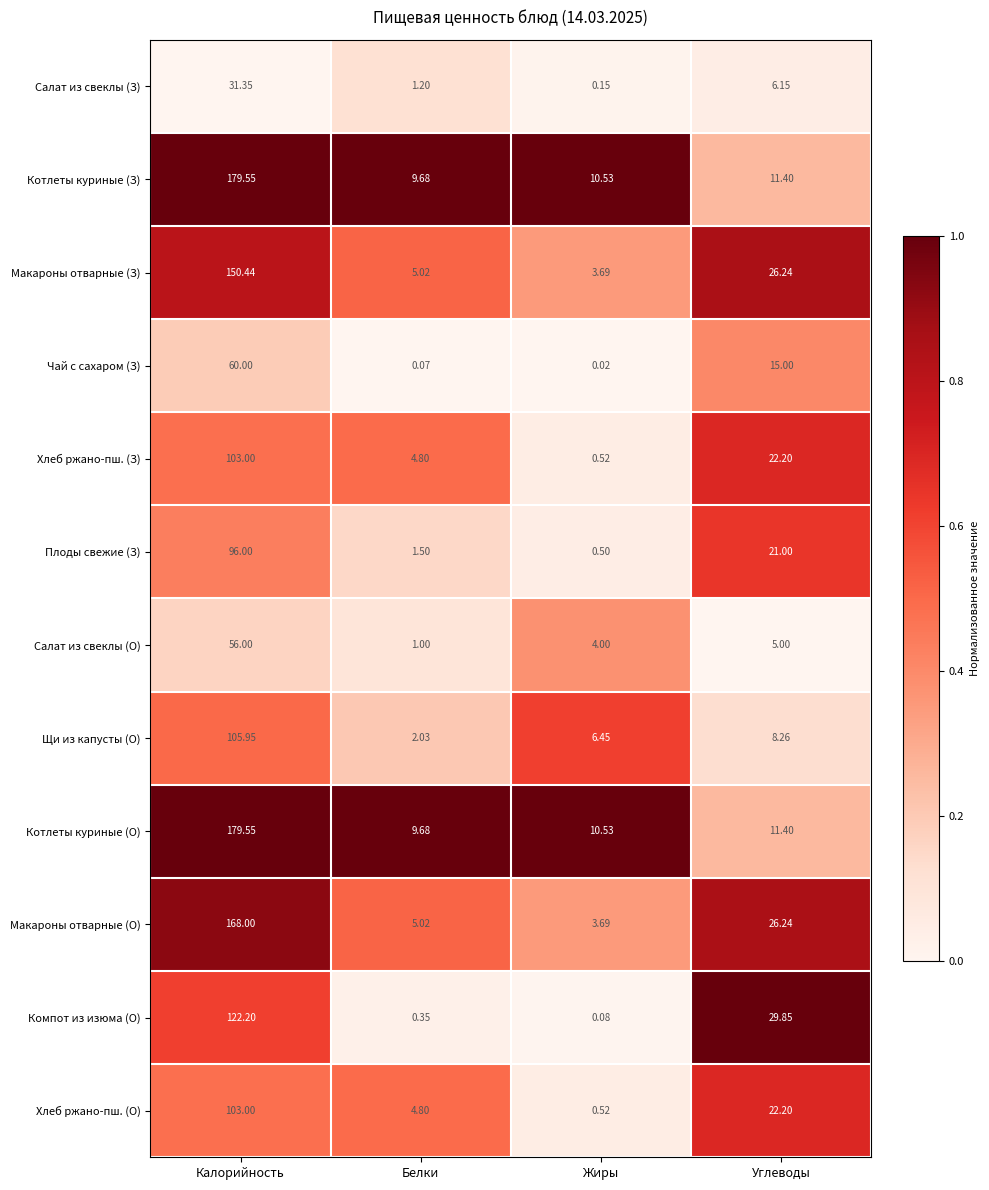

Where does the Хлеб ржано-пш. (О) series first go above 22?

Калорийность